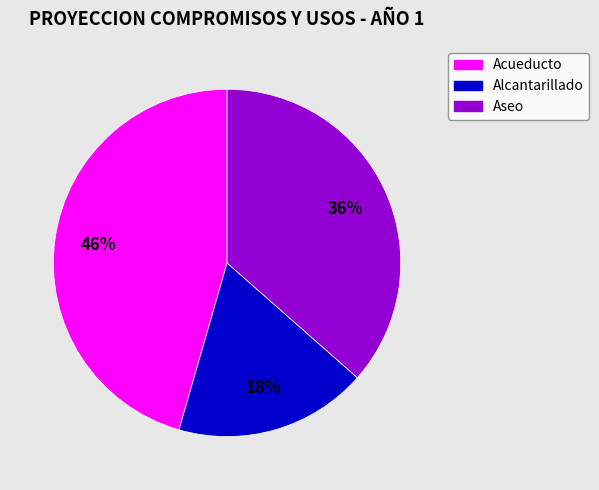

True or false: Alcantarillado accounts for 33% of the total.

False